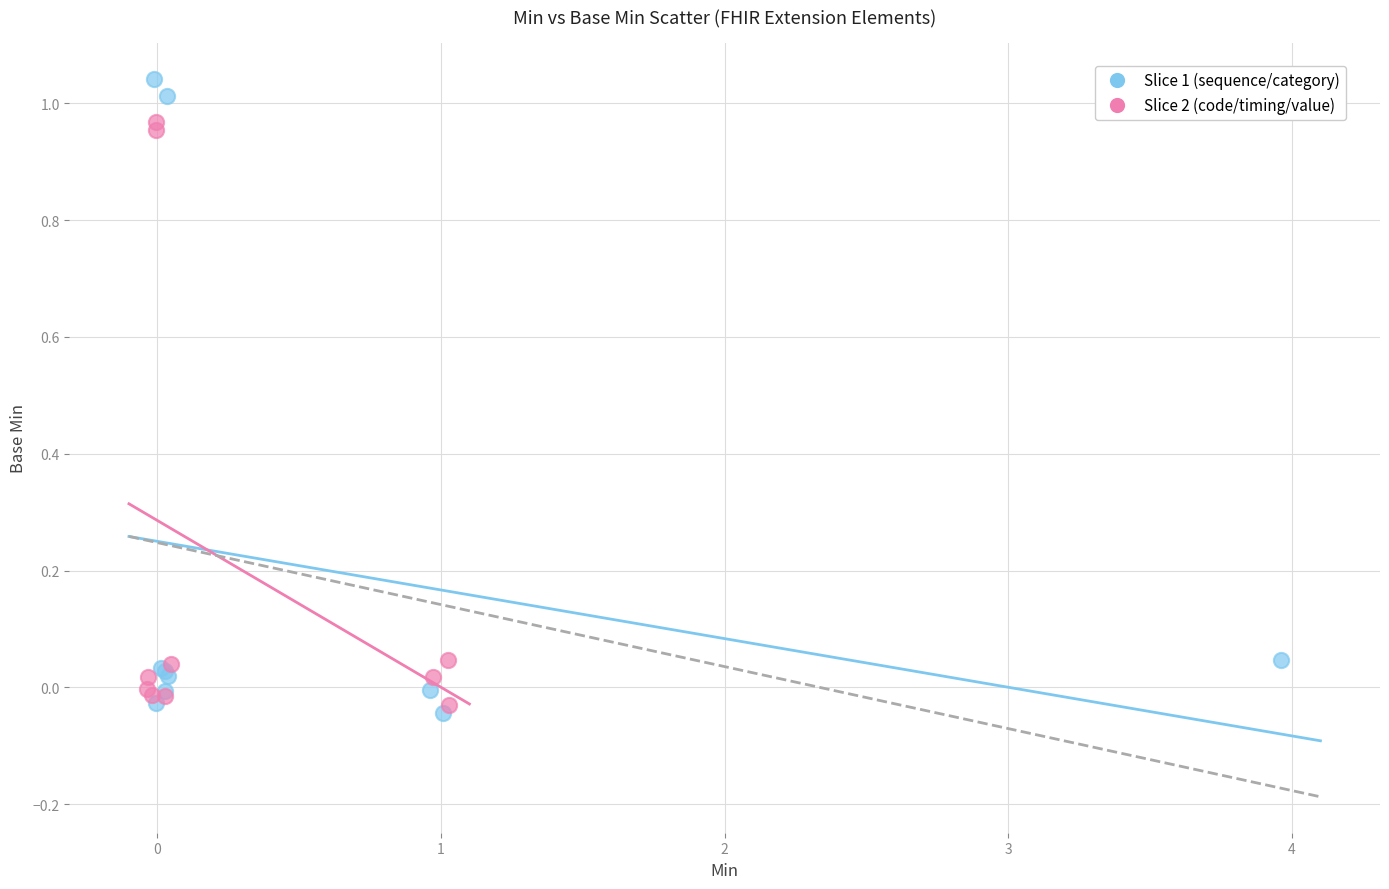

Which series contains the highest Y value?

Slice 1 (sequence/category)